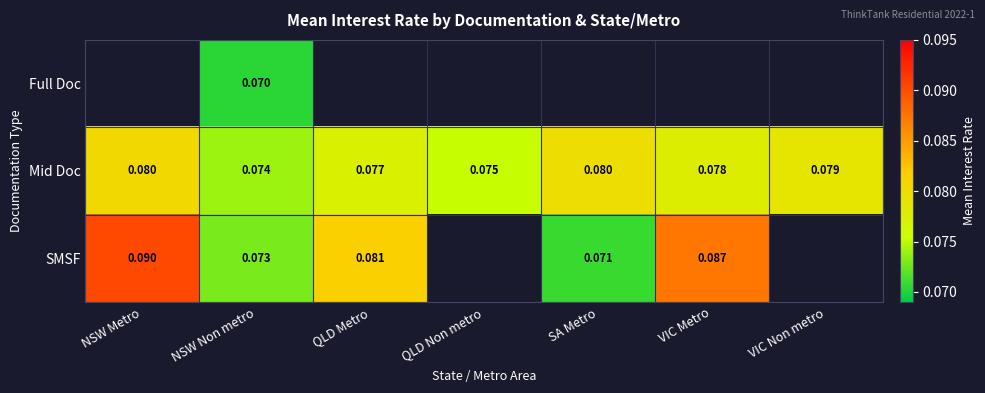

Rank the series at NSW Non metro from lowest to highest value.

Full Doc, SMSF, Mid Doc